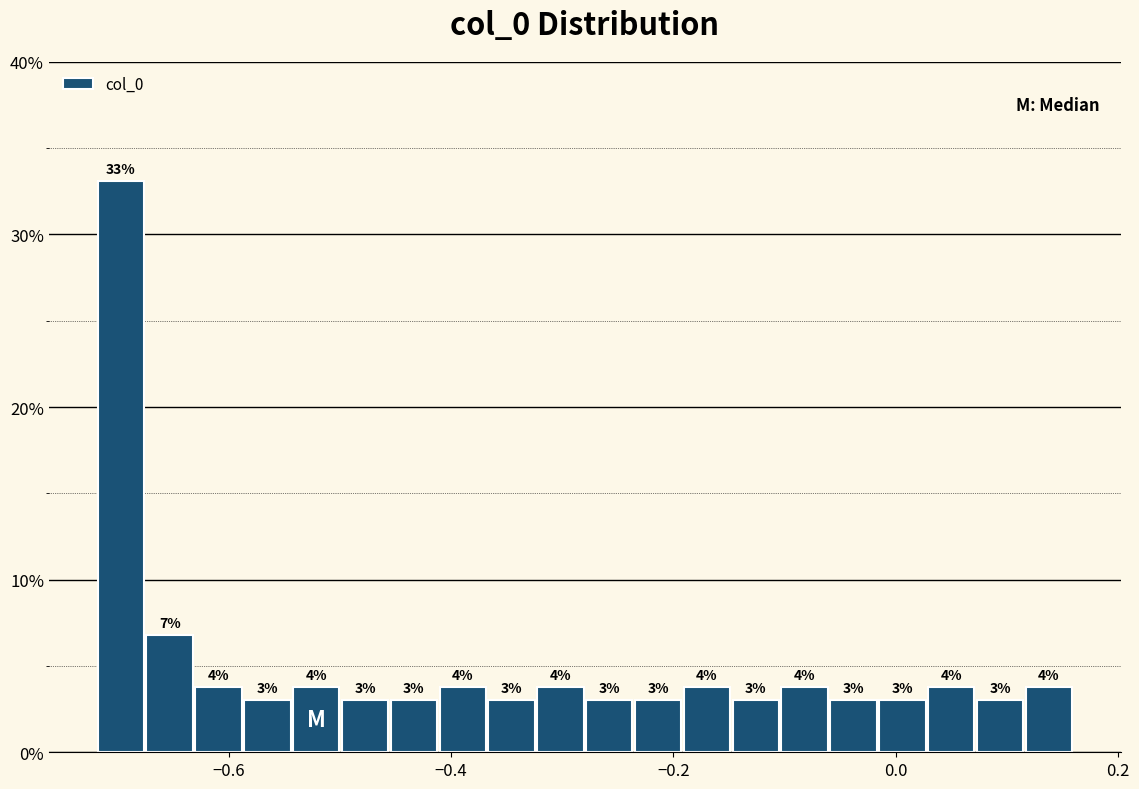

Read against the x-axis, roughly where is the centre of the tallest bar?

-0.70